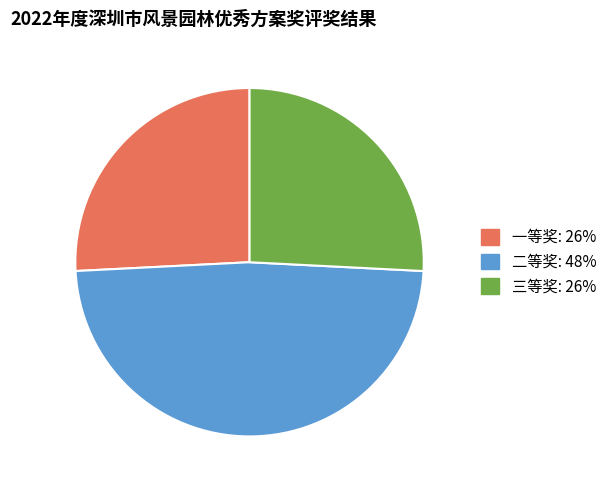

What is the largest slice in the pie chart?

二等奖